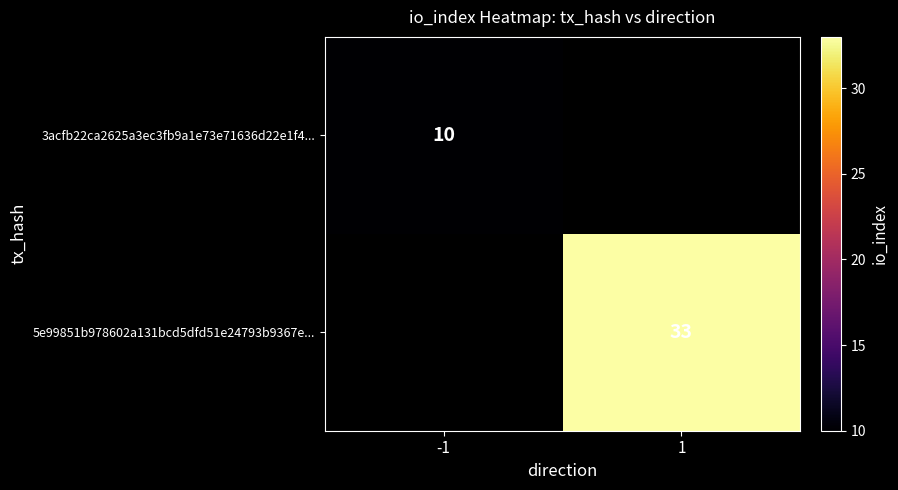

Is it true that 3acfb22ca2625a3ec3fb9a1e73e71636d22e1f4... equals 10 at -1?

True